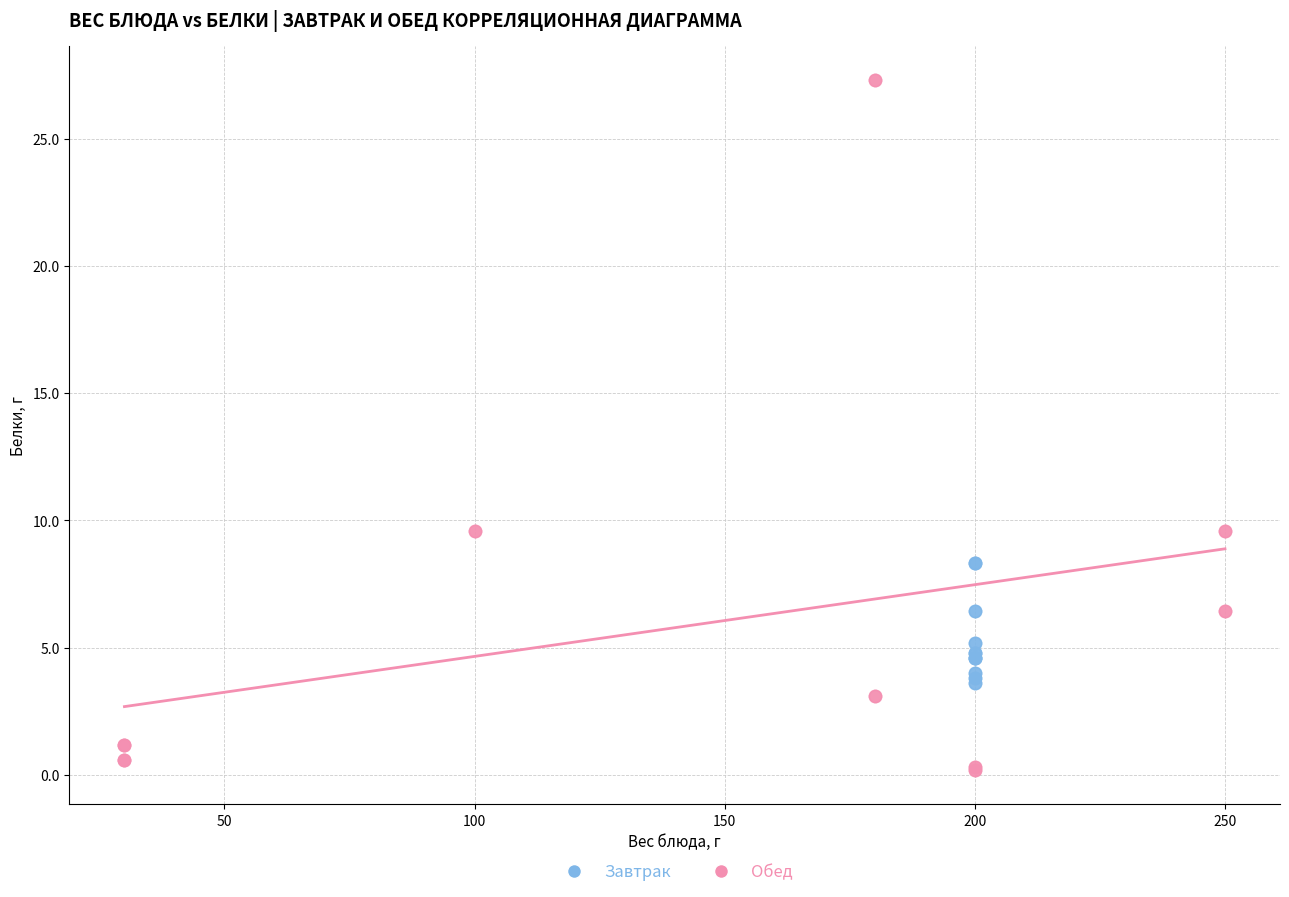

Which series reaches the maximum Y coordinate?

Обед